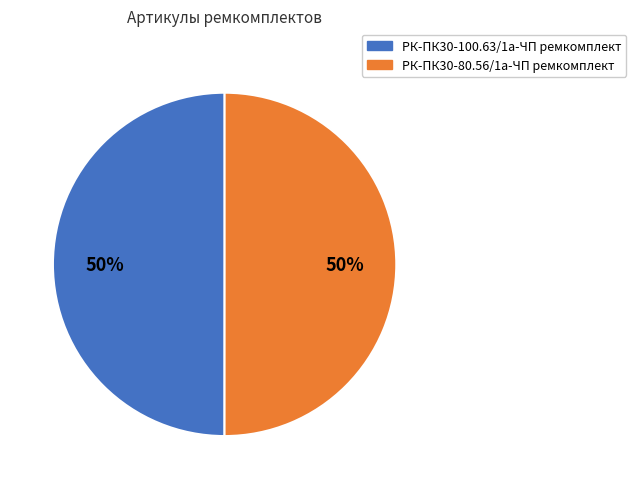

Combined, do РК-ПК30-80.56/1а-ЧП ремкомплект and РК-ПК30-100.63/1а-ЧП ремкомплект account for over 50%?

Yes